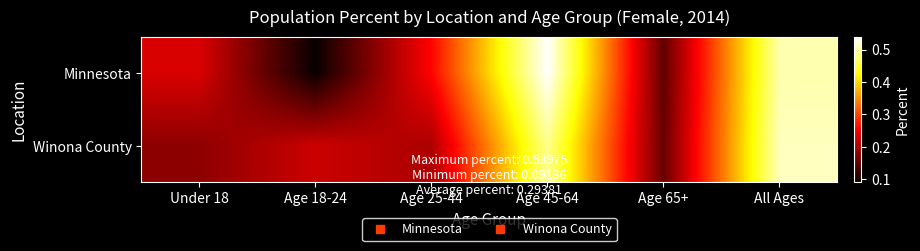

Reading left to right, what are all the values shown in this chart?

Minnesota: Under 18=0.2	Age 18-24=0.1	Age 25-44=0.3	Age 45-64=0.5	Age 65+=0.2	All Ages=0.5
Winona County: Under 18=0.2	Age 18-24=0.2	Age 25-44=0.2	Age 45-64=0.5	Age 65+=0.2	All Ages=0.5